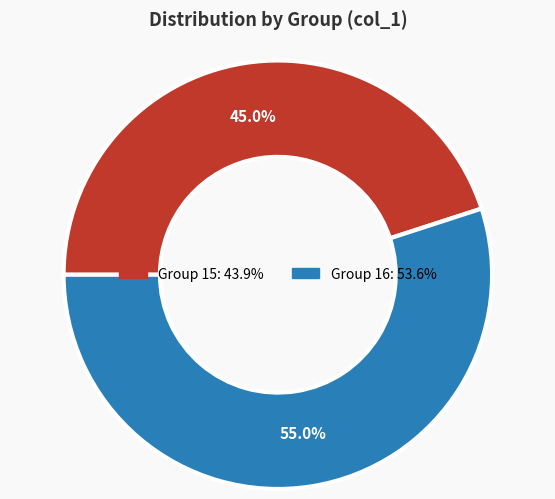

Is there a majority slice in this chart?

Yes